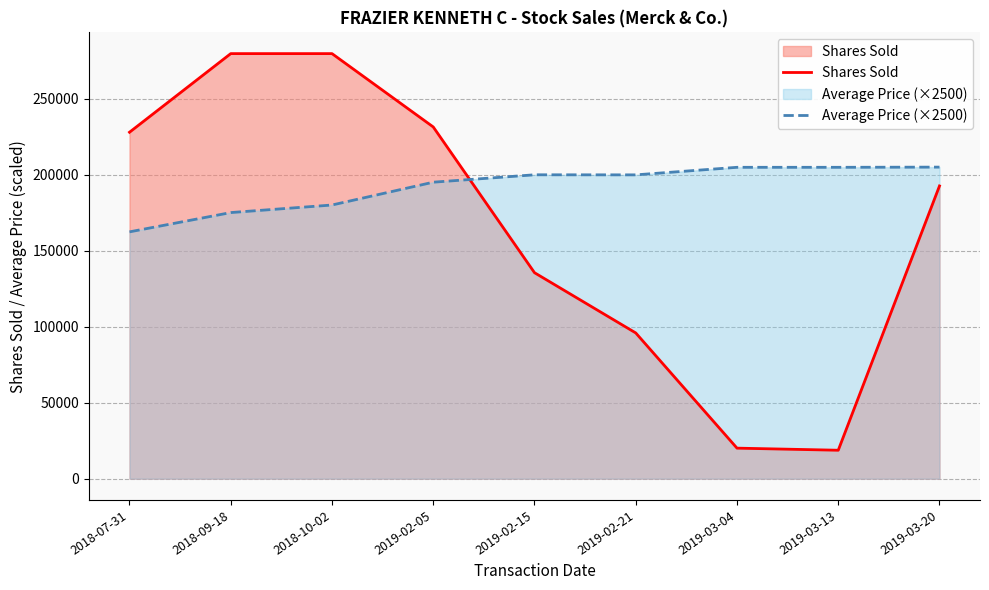

Where is the first local maximum for Shares Sold?

2018-09-18